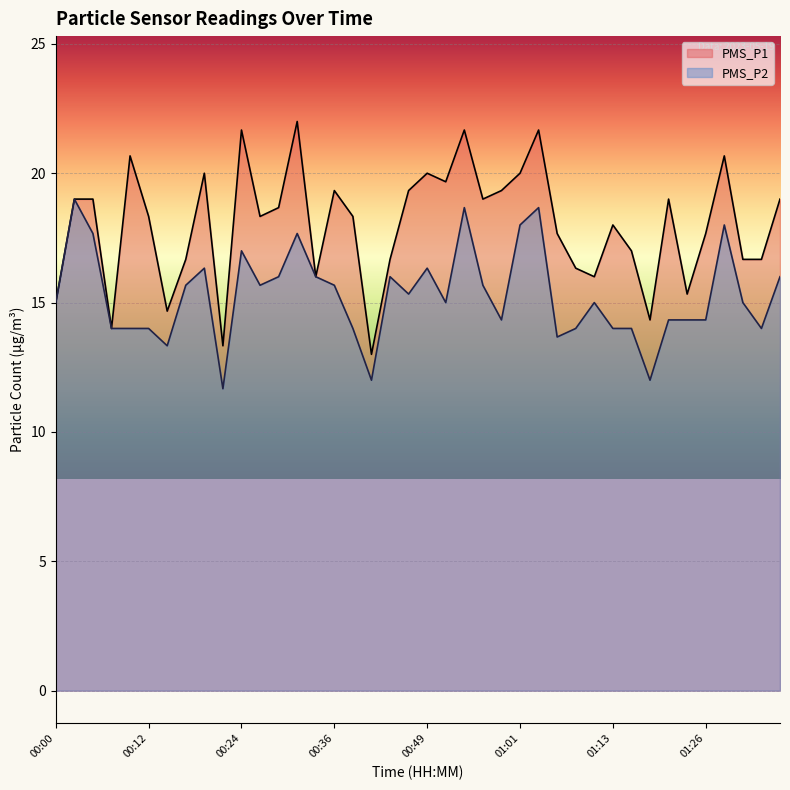

What is the difference between the highest and lowest values at 01:36?

3.0